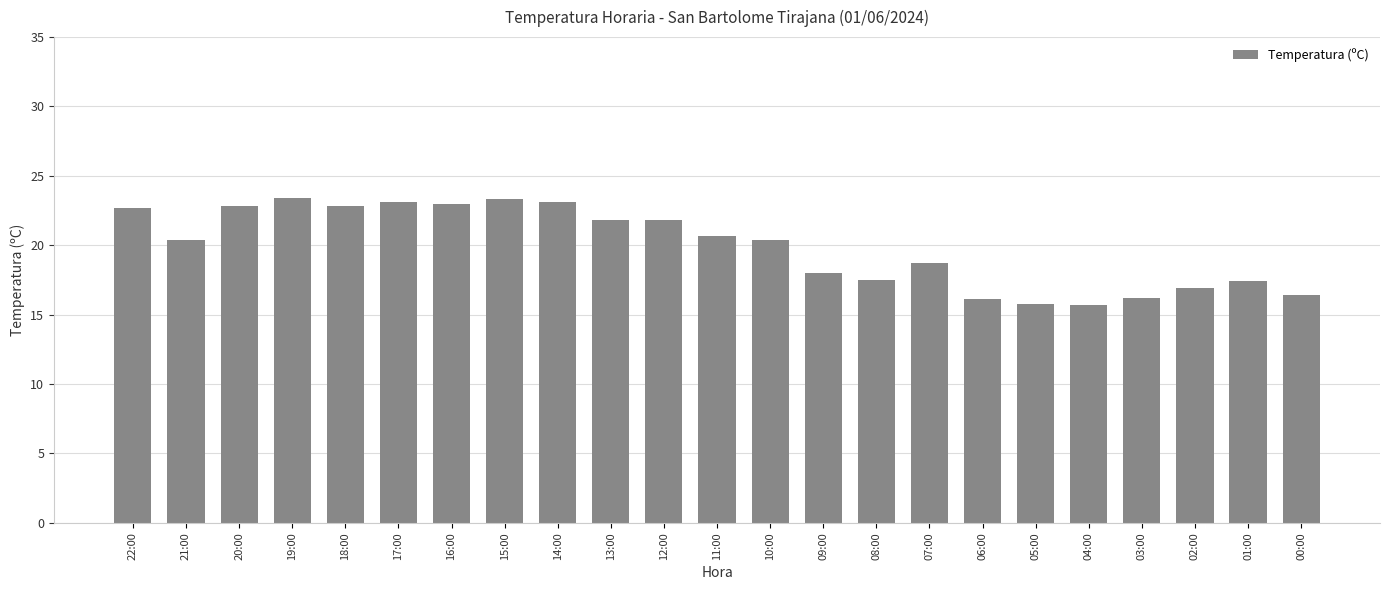

What is the difference between the maximum and minimum values?

7.7